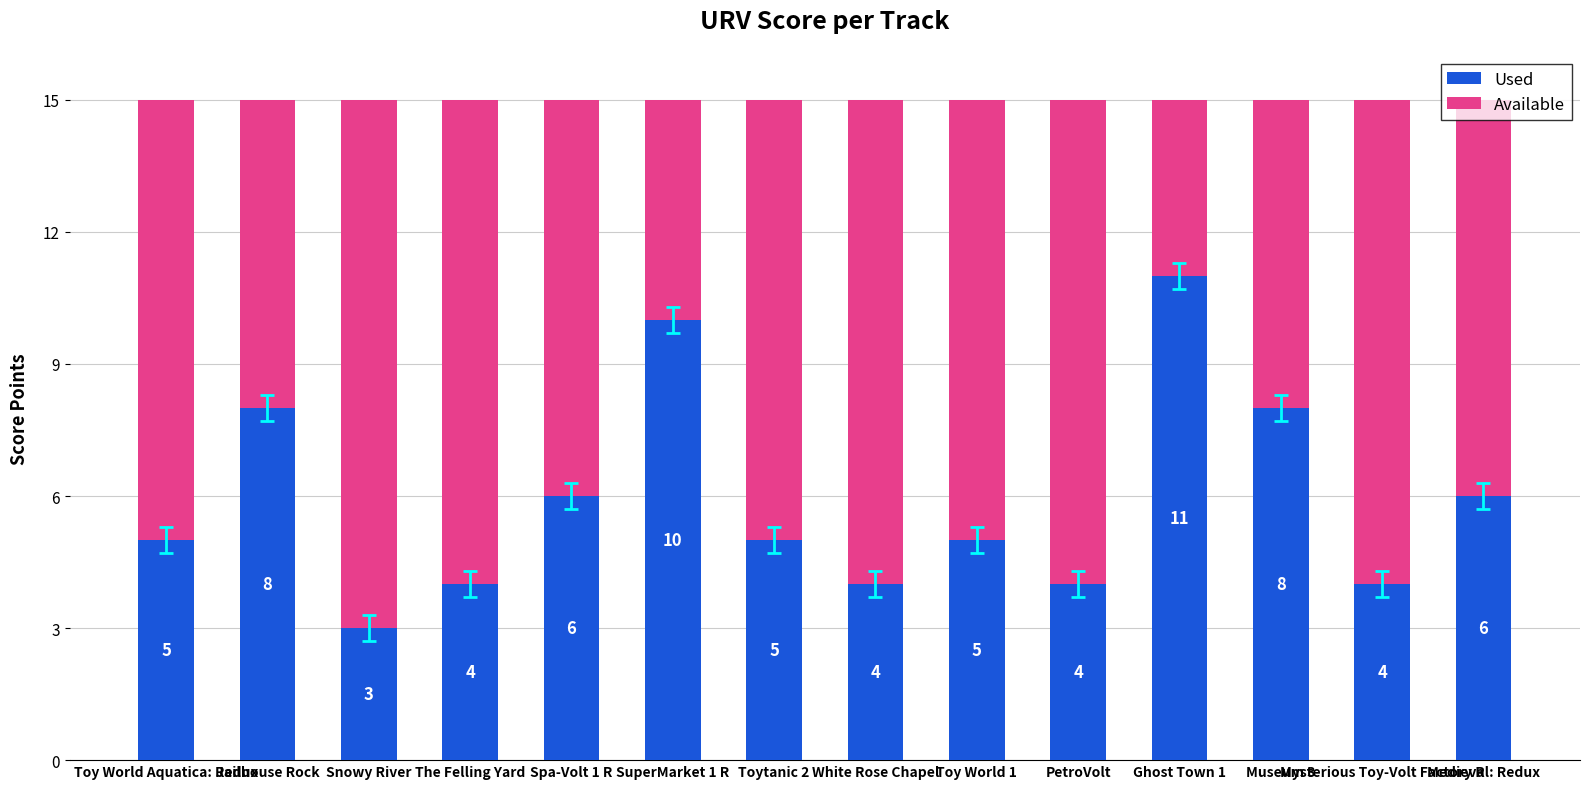

What is the sum of all Used values?

83